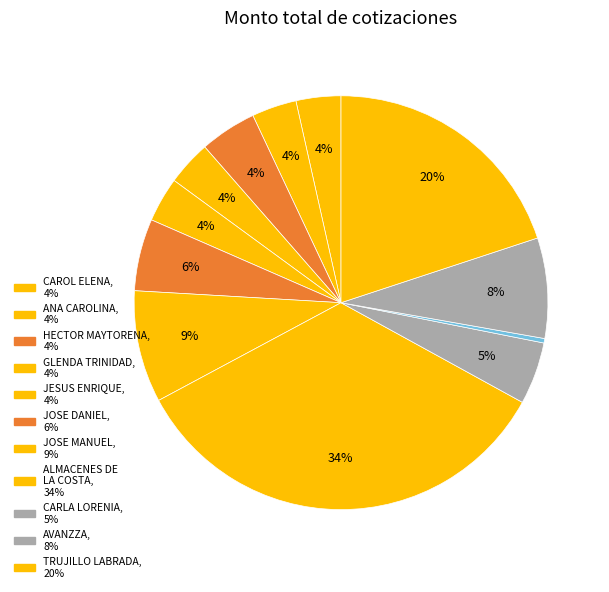

How many segments does this pie chart have?

12